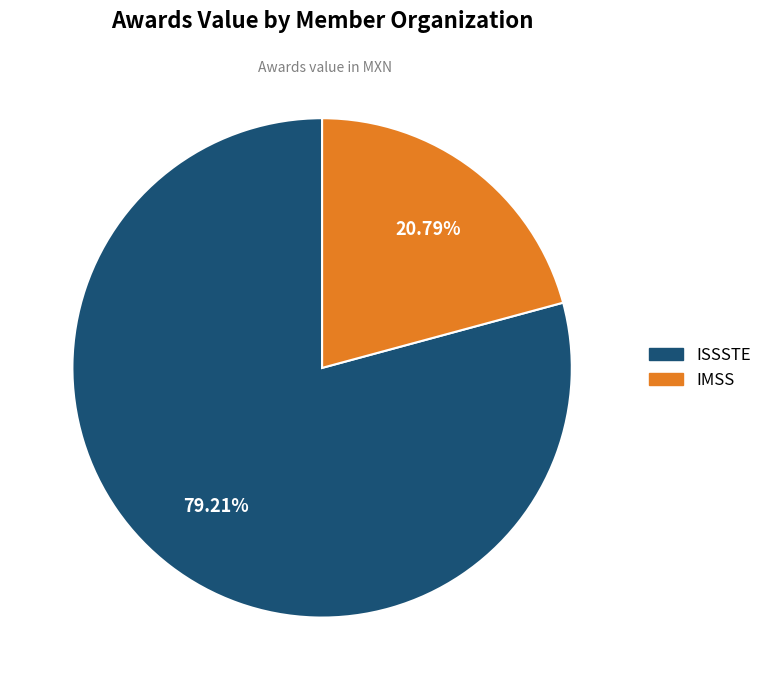

Is there any slice that represents more than half of the pie?

Yes